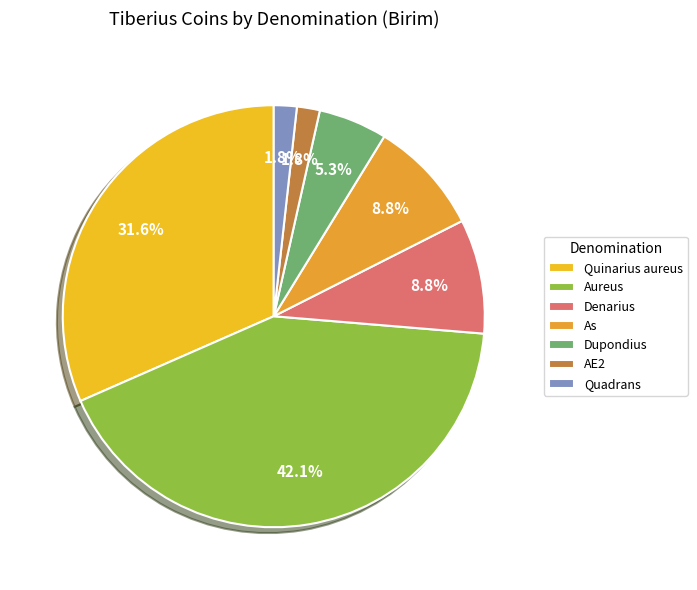

To the nearest percent, what is the combined percentage of Dupondius and Quinarius aureus?

37%